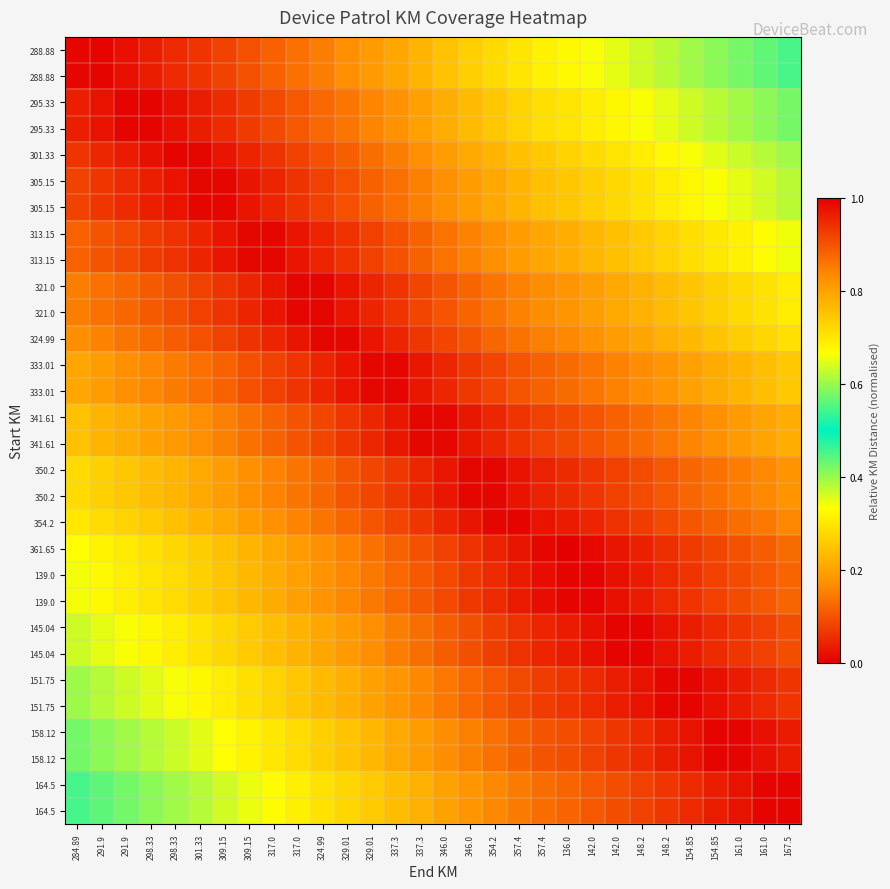

Between 337.3 and 301.33, which is larger?

337.3